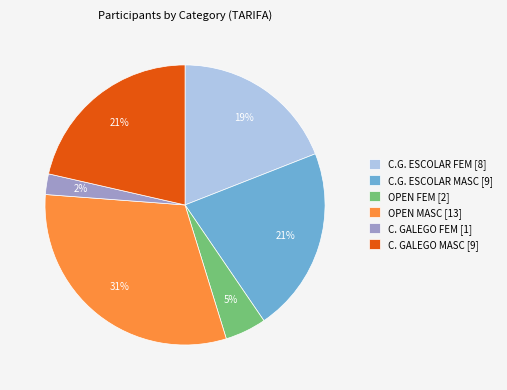

How many segments does this pie chart have?

6